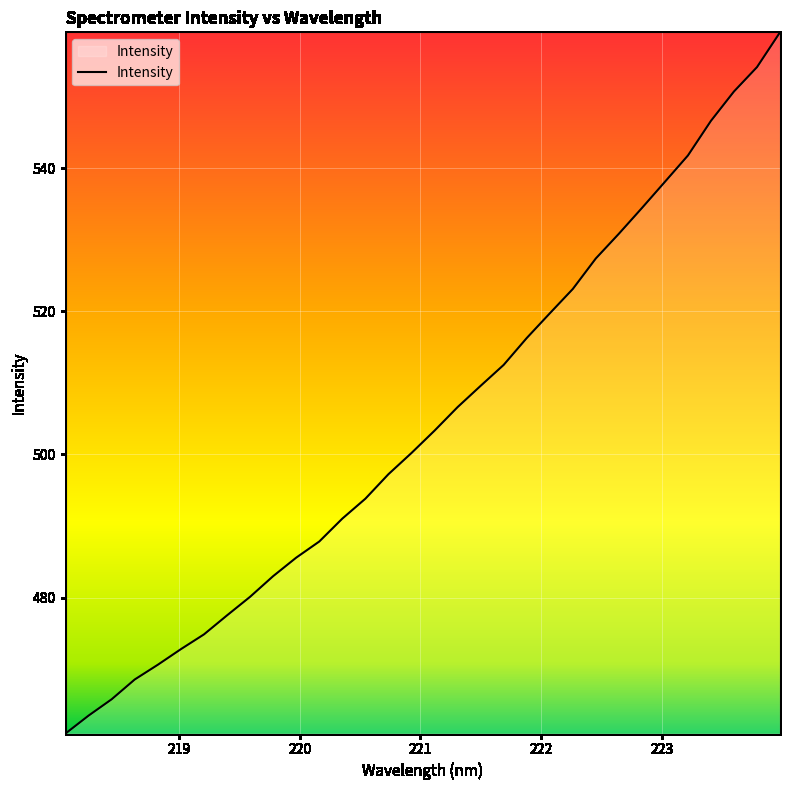

True or false: there are more than 1 points higher than both neighbors.

False